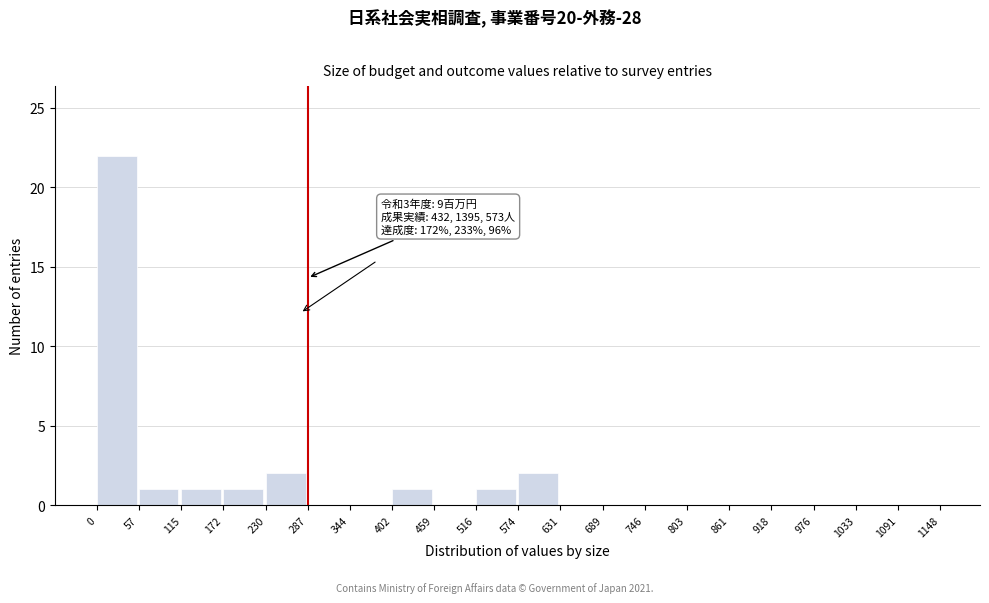

Over which range of the x-axis is the bar tallest?

0 to 57